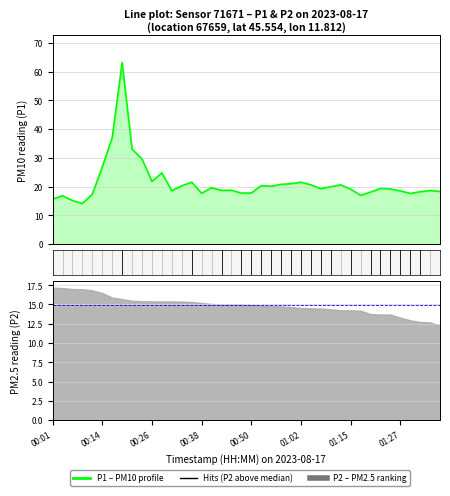

What is the label of the 4th point from the left?

00:38